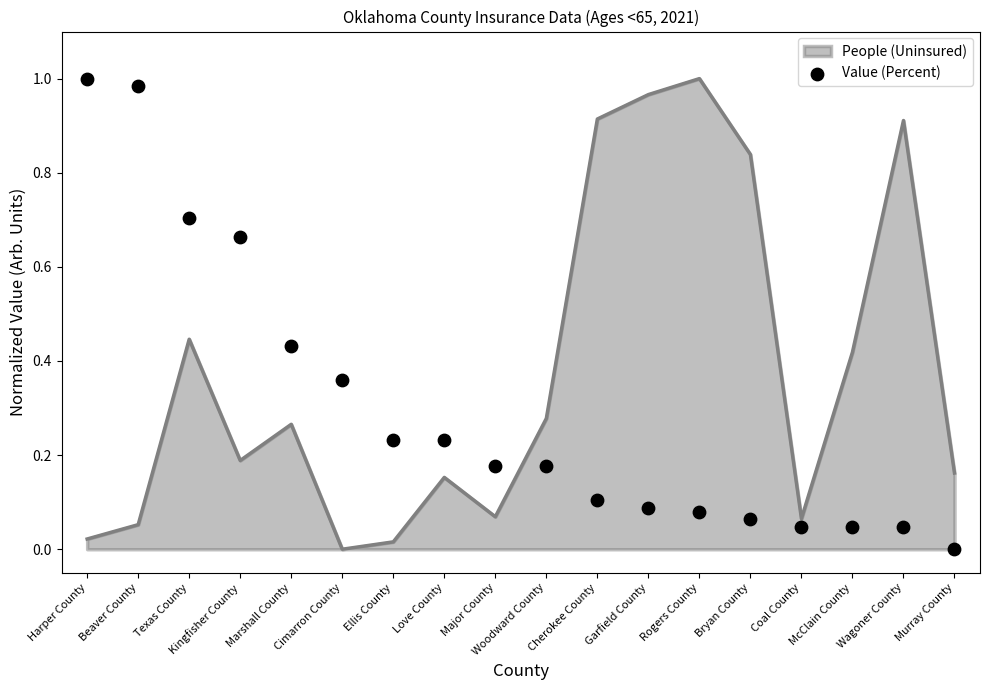

Between Murray County and Cherokee County, which is larger?

Cherokee County